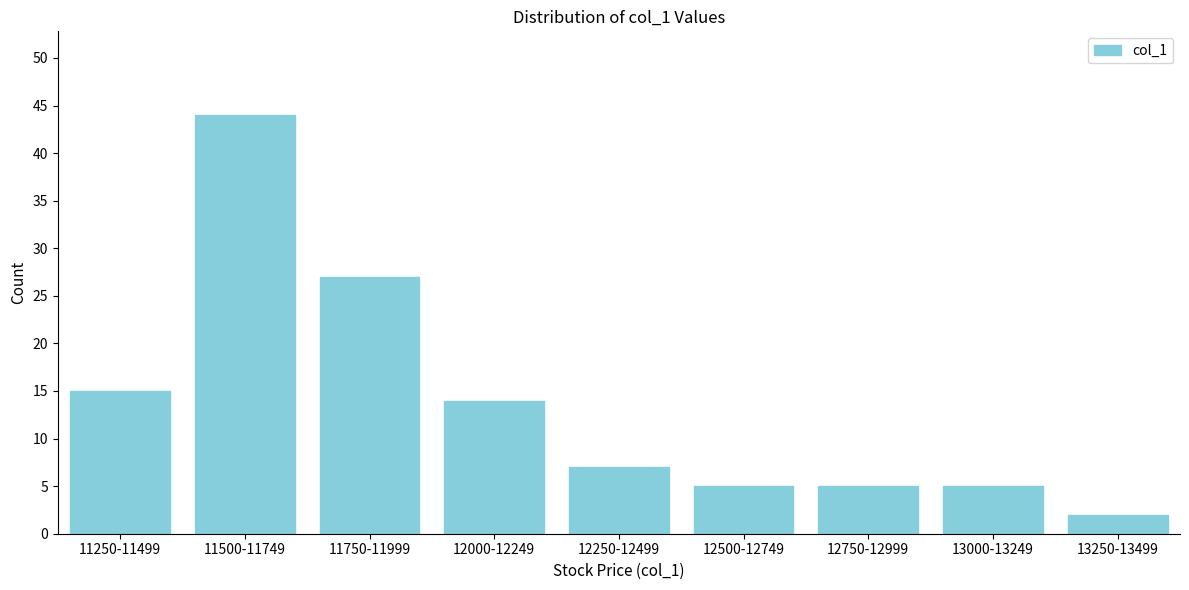

Reading right to left, extract all data points from this chart.

2	5	5	5	7	14	27	44	15